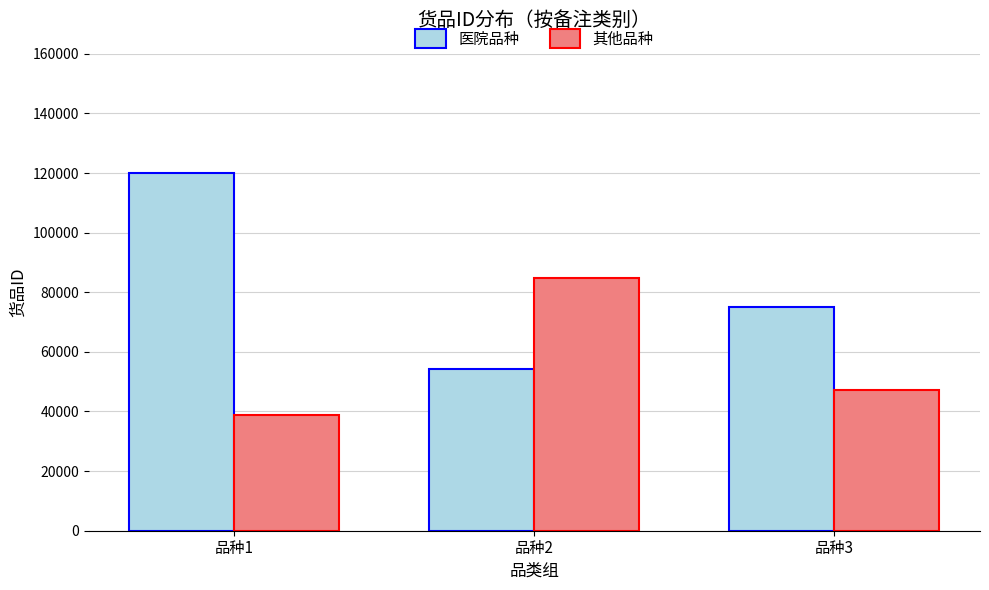

Count the number of data series in this chart.

2